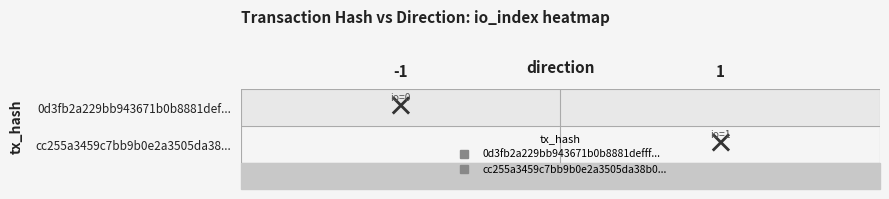

Which has a higher value, 0 or 1?

1